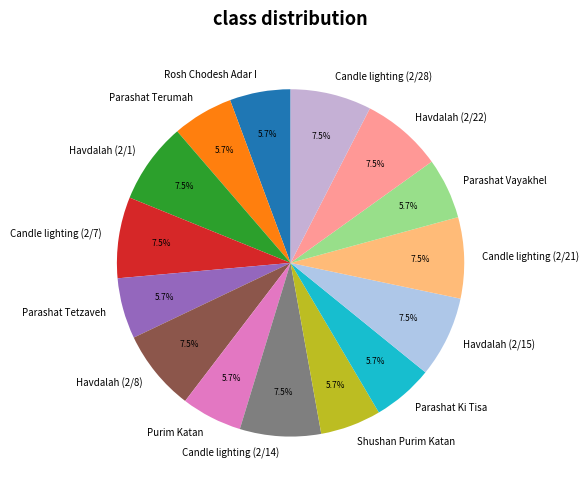

Does Parashat Vayakhel account for over 50% of the chart?

No